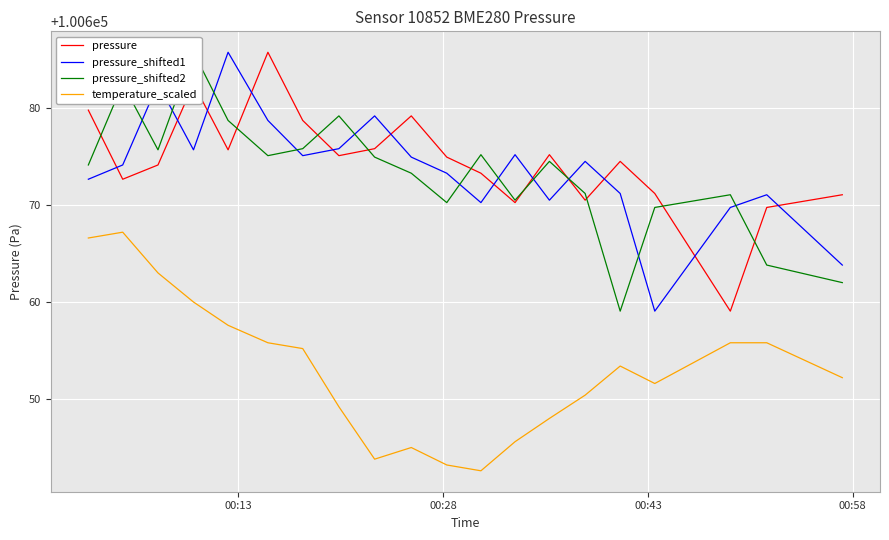

True or false: pressure has more than 2 points higher than both neighbors.

True